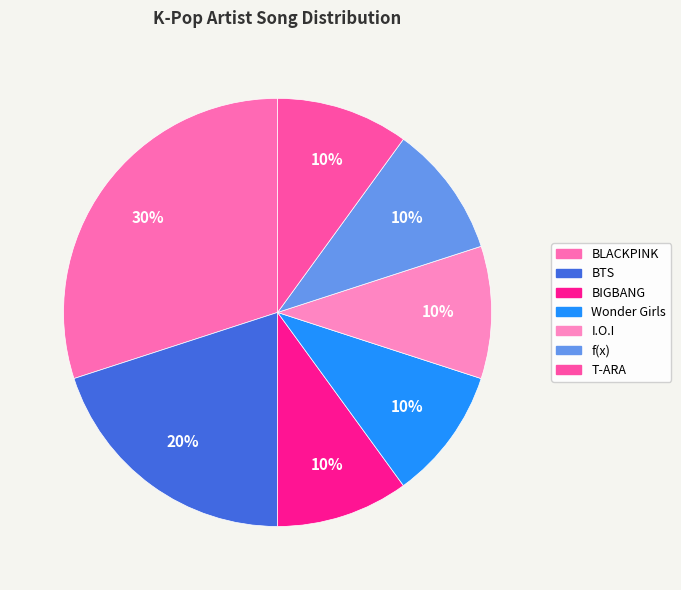

Is f(x) the majority of the pie?

No